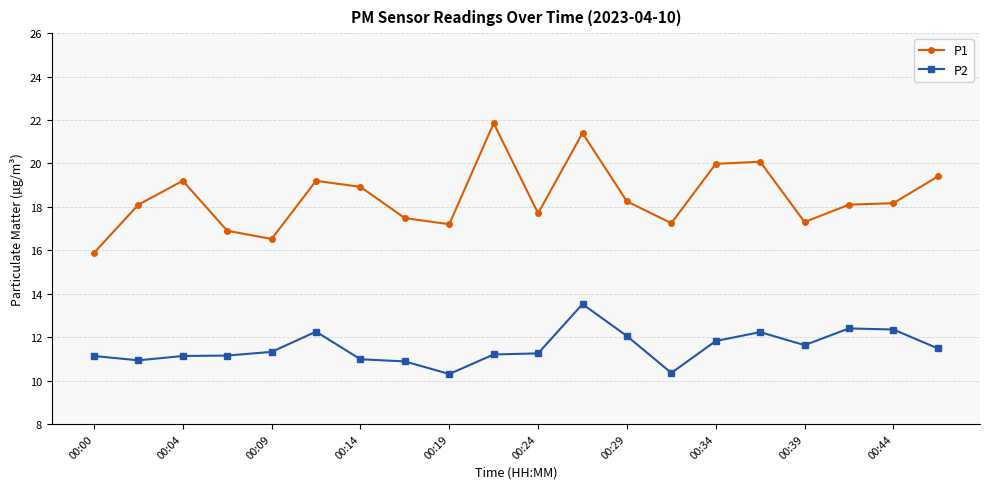

What is the minimum value for P1?

15.9